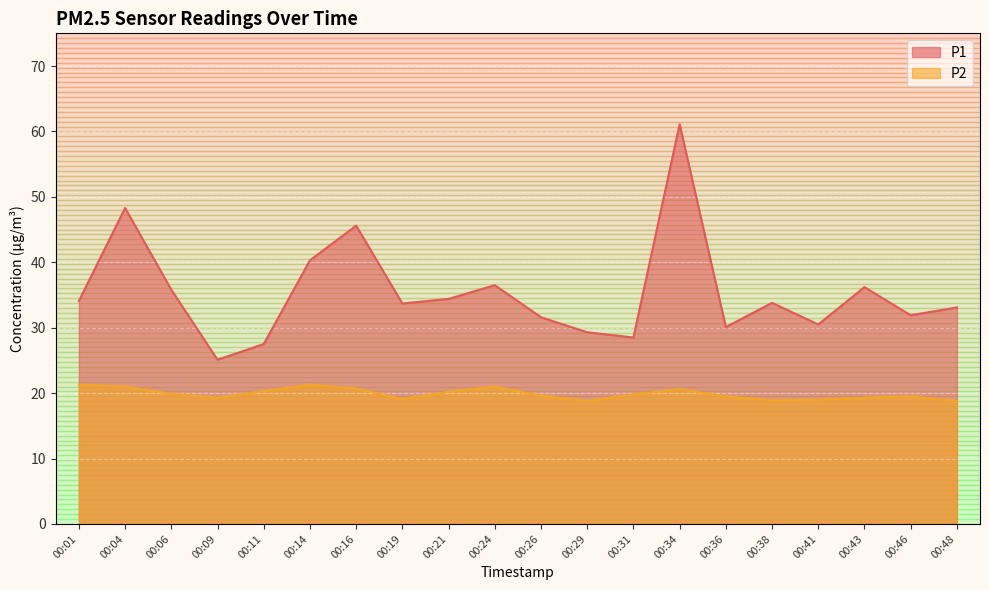

Reading left to right, extract all data points from this chart.

P1: 34.1	48.3	35.8	25.1	27.5	40.3	45.6	33.7	34.4	36.5	31.6	29.3	28.5	61.1	30.1	33.8	30.5	36.2	31.9	33.1
P2: 21.3	21.0	19.9	19.3	20.3	21.3	20.7	19.1	20.2	21.0	19.6	18.8	19.8	20.6	19.5	18.9	19.0	19.3	19.5	18.8